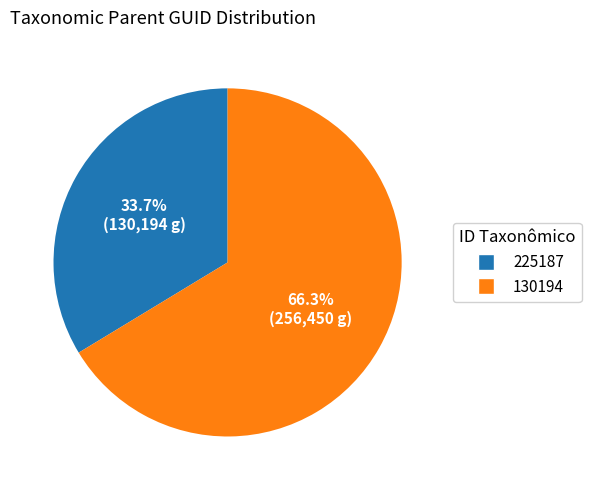

Does any single category account for the majority?

Yes